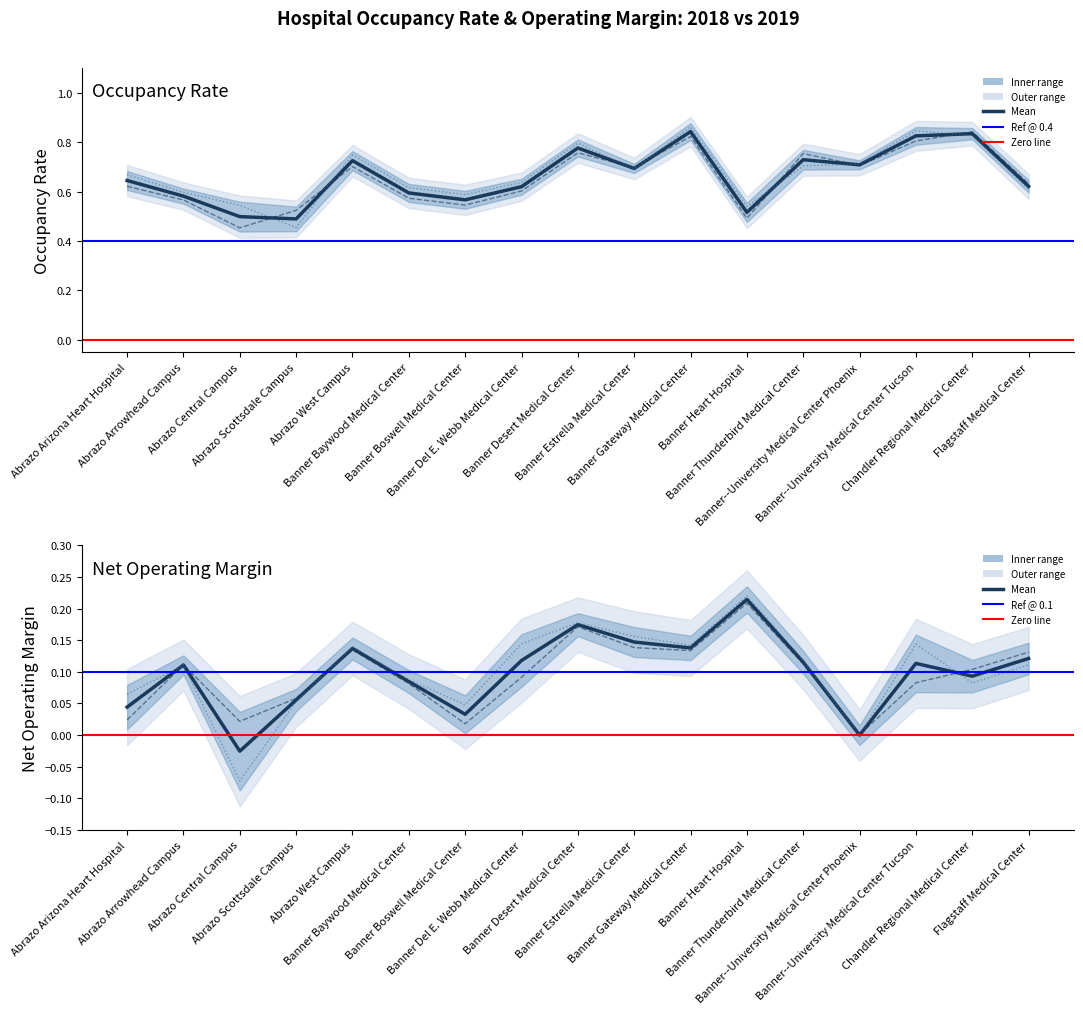

After their last crossing, which series has the higher values: Occupancy Rate 2018 or Occupancy Rate 2019?

Occupancy Rate 2018